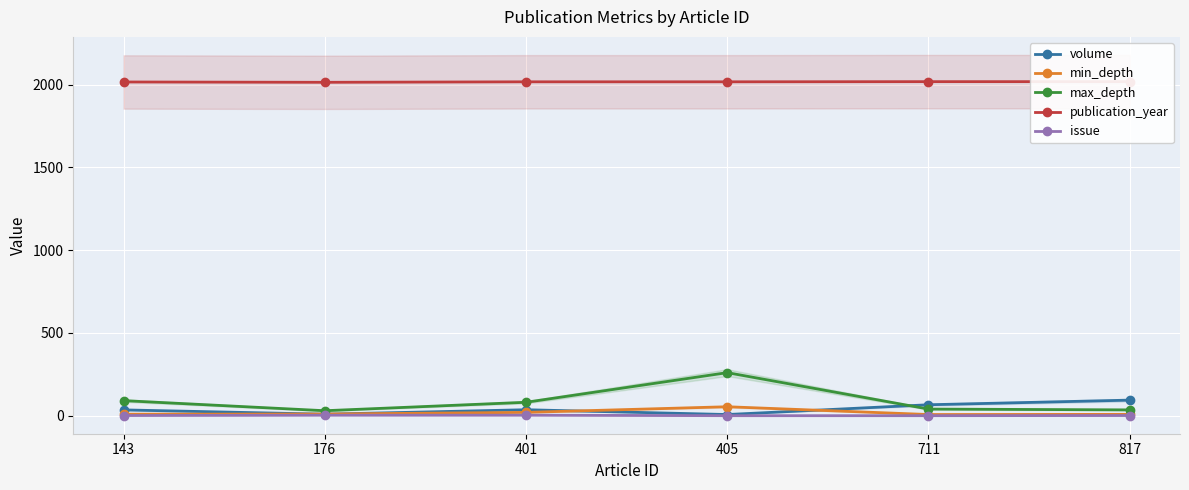

Which label corresponds to the smallest value in the chart?

405